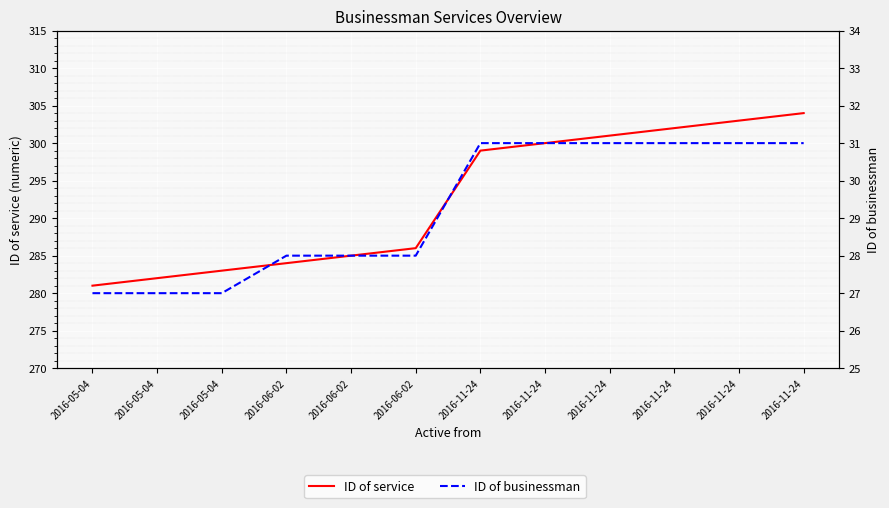

Which category has the lowest value in the ID of businessman series?

2016-05-04